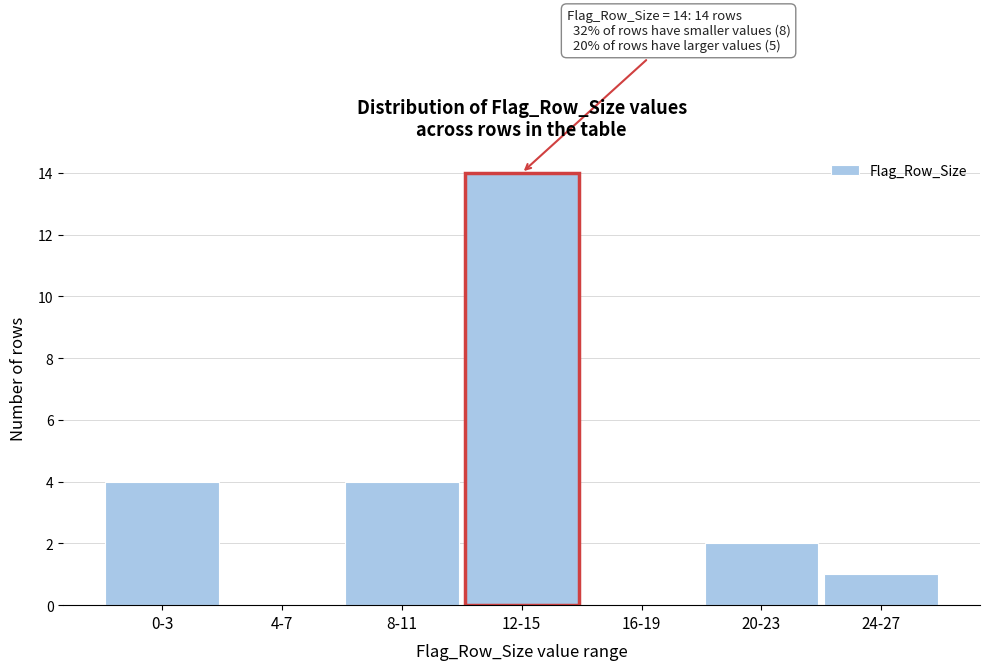

Reading left to right, what are all the values shown in this chart?

0-3=4	4-7=0	8-11=4	12-15=14	16-19=0	20-23=2	24-27=1